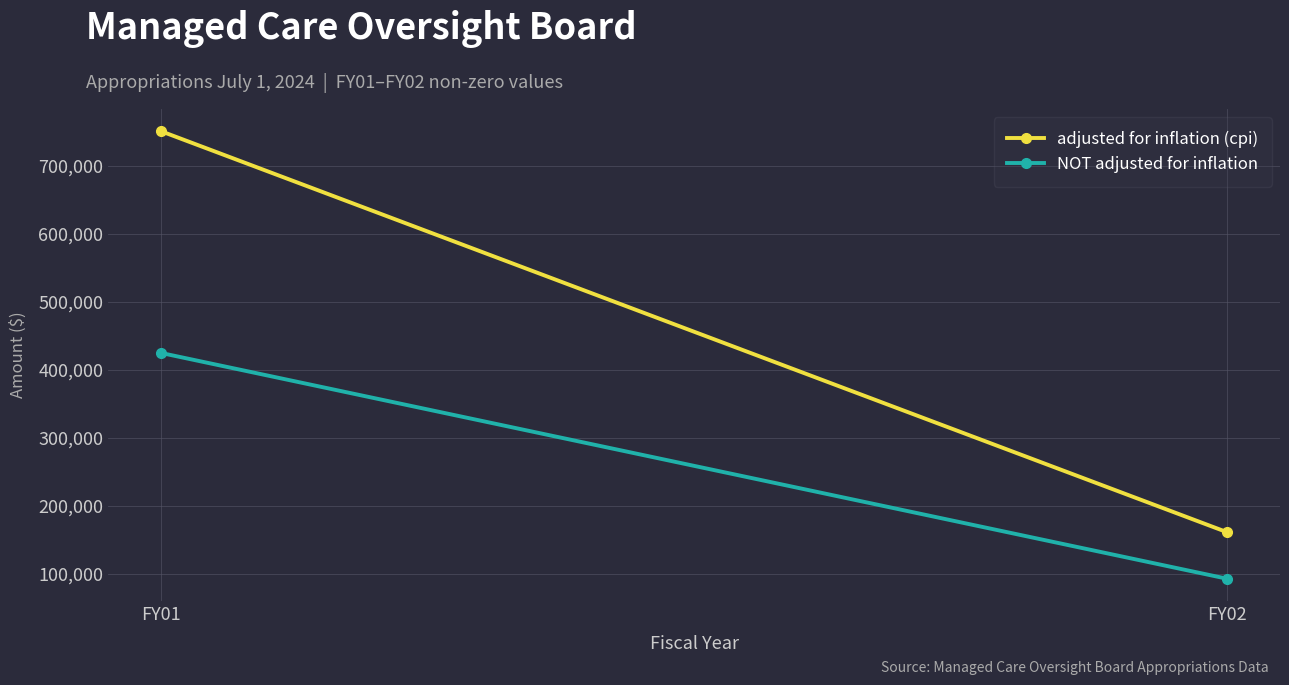

True or false: NOT adjusted for inflation has a value of 425000 at FY01.

True